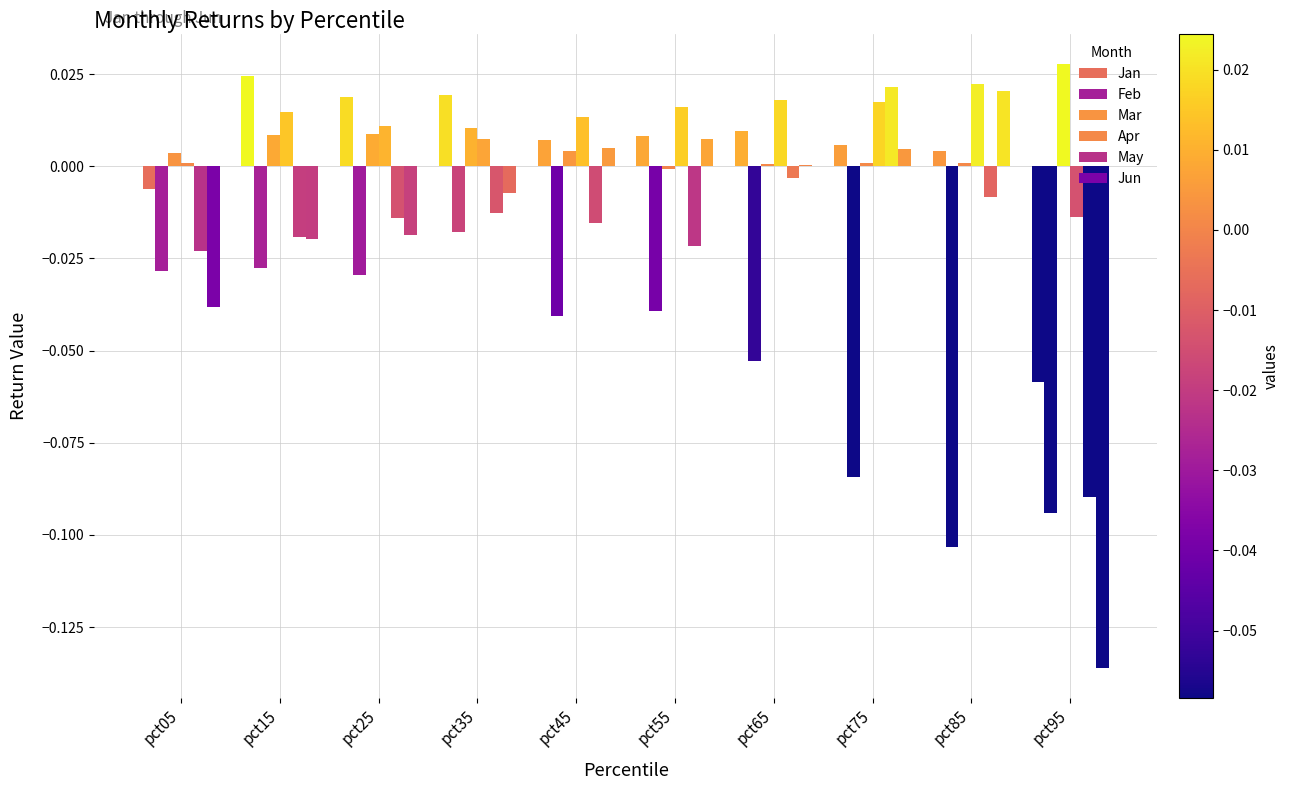

Does the chart contain stacked bars?

No